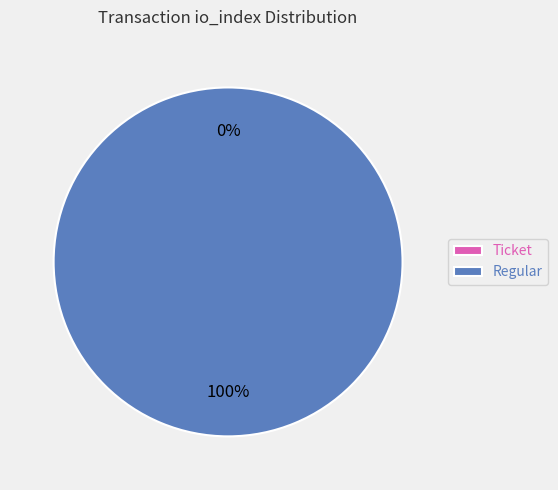

Which slice is the smallest?

Ticket